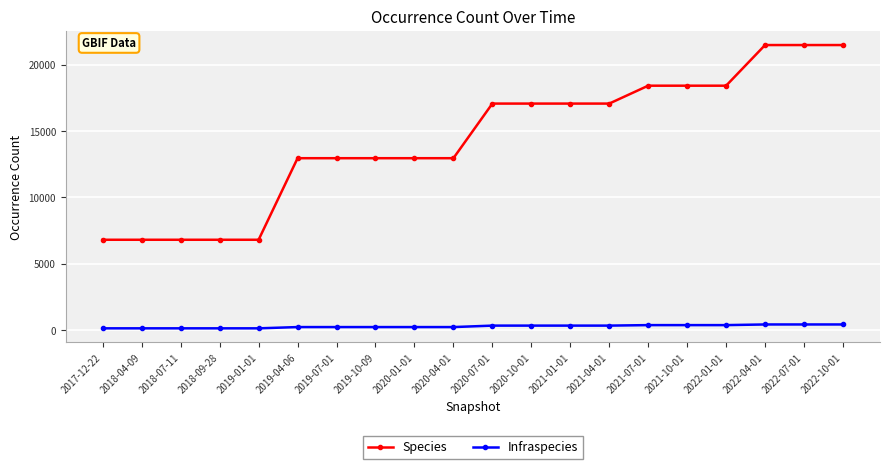

What is the value of the Species point at the 1st from the left?

6812